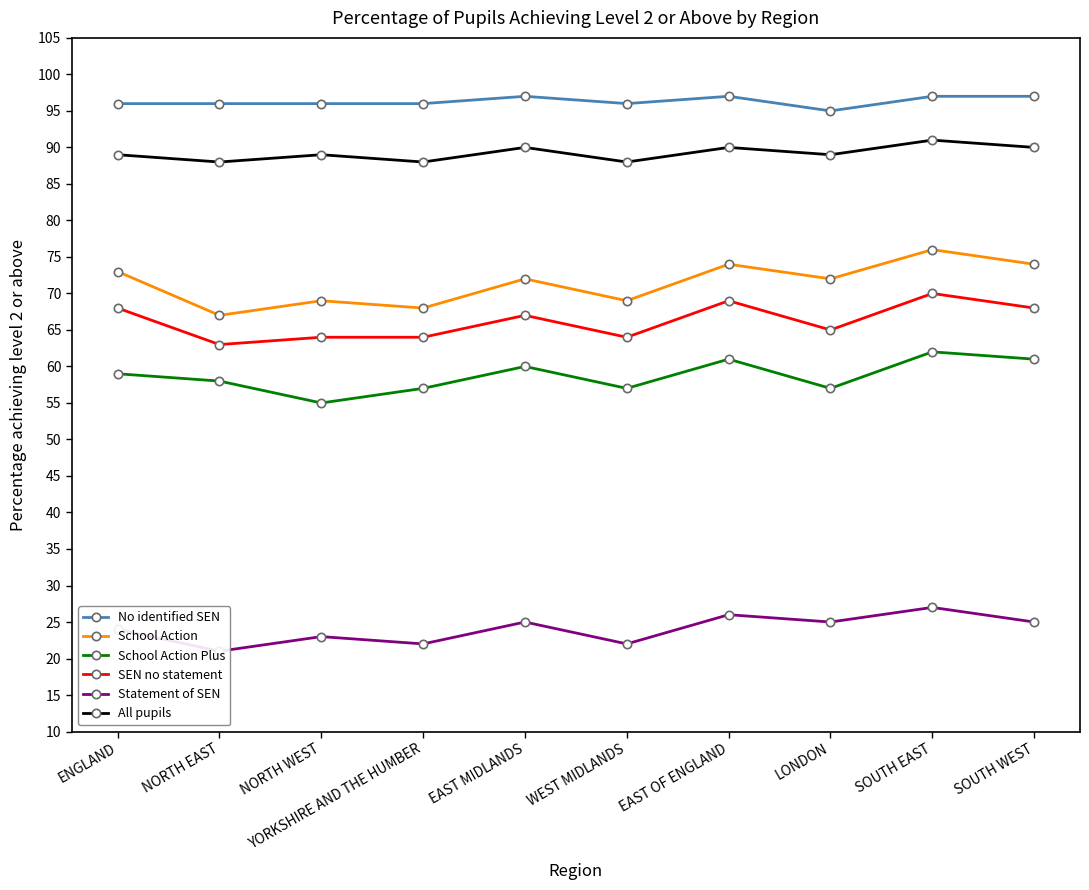

What is the label of the 4th point from the right?

EAST OF ENGLAND